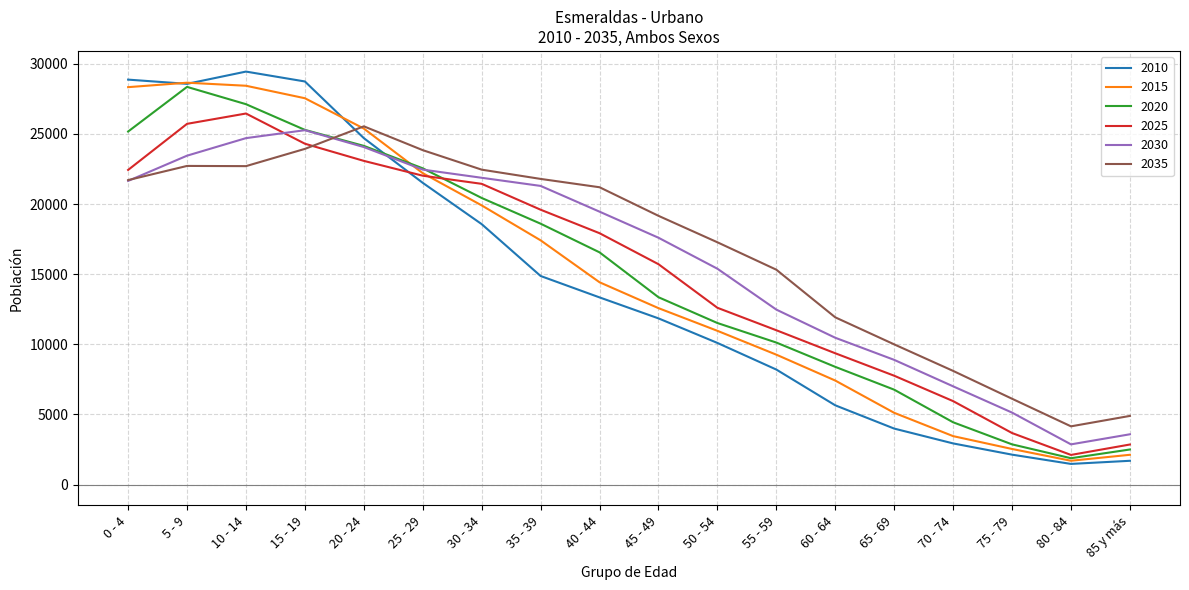

What is the difference between the 2015 values at 20 - 24 and 60 - 64?

17962